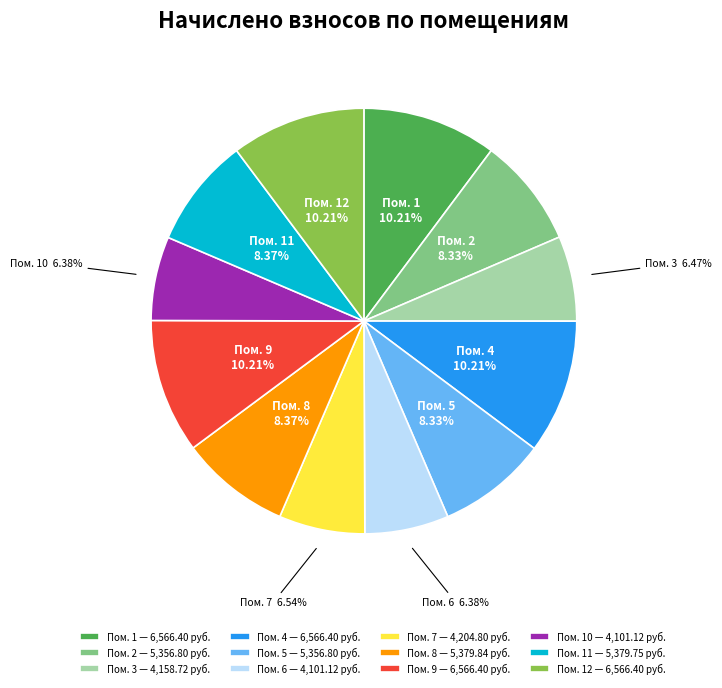

Is the sum of Пом. 5 — 5,356.80 руб. and Пом. 12 — 6,566.40 руб. greater than half?

No